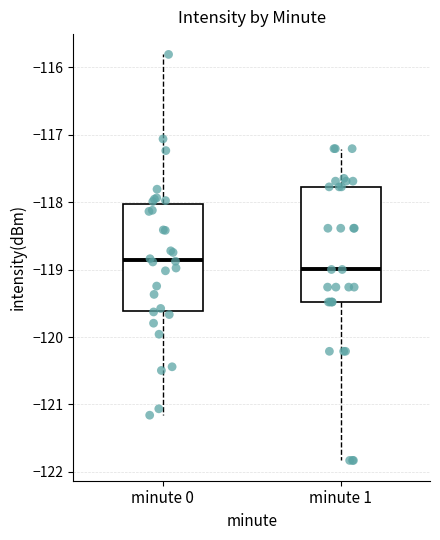

Reading left to right, transcribe this box plot: for each box, give where its median line is, the range the box spans, and where its two whiskers end, as read against the y-axis. The values are not printed on the chart, so give them approximately, as read against the axis.

minute 0: median -118.9, box -119.6 to -118.0, whiskers -121.2 to -115.8
minute 1: median -119.0, box -119.5 to -117.8, whiskers -121.8 to -117.2